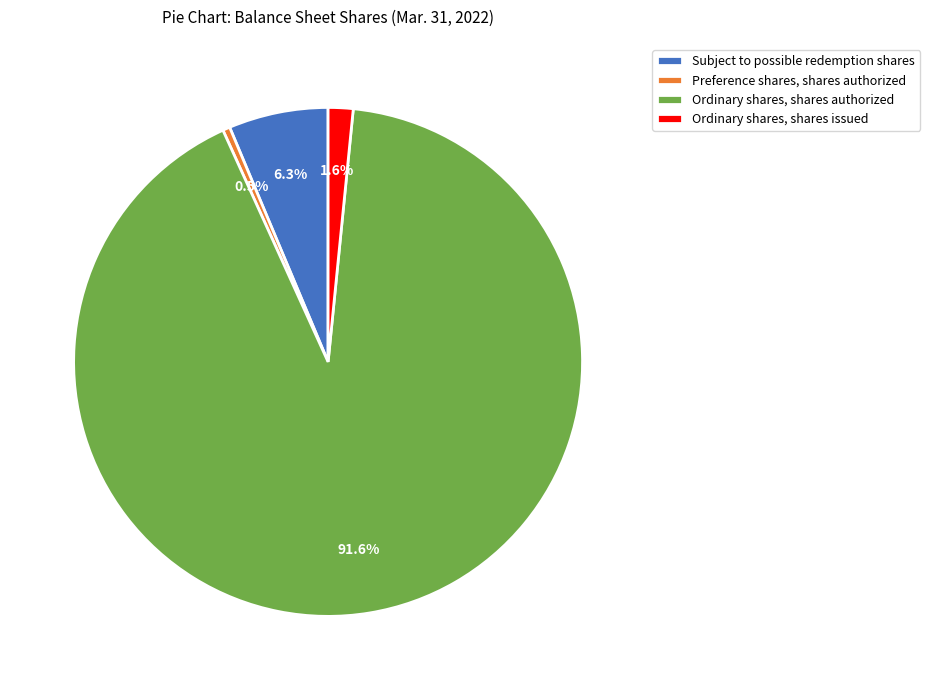

What is the majority slice?

Ordinary shares, shares authorized